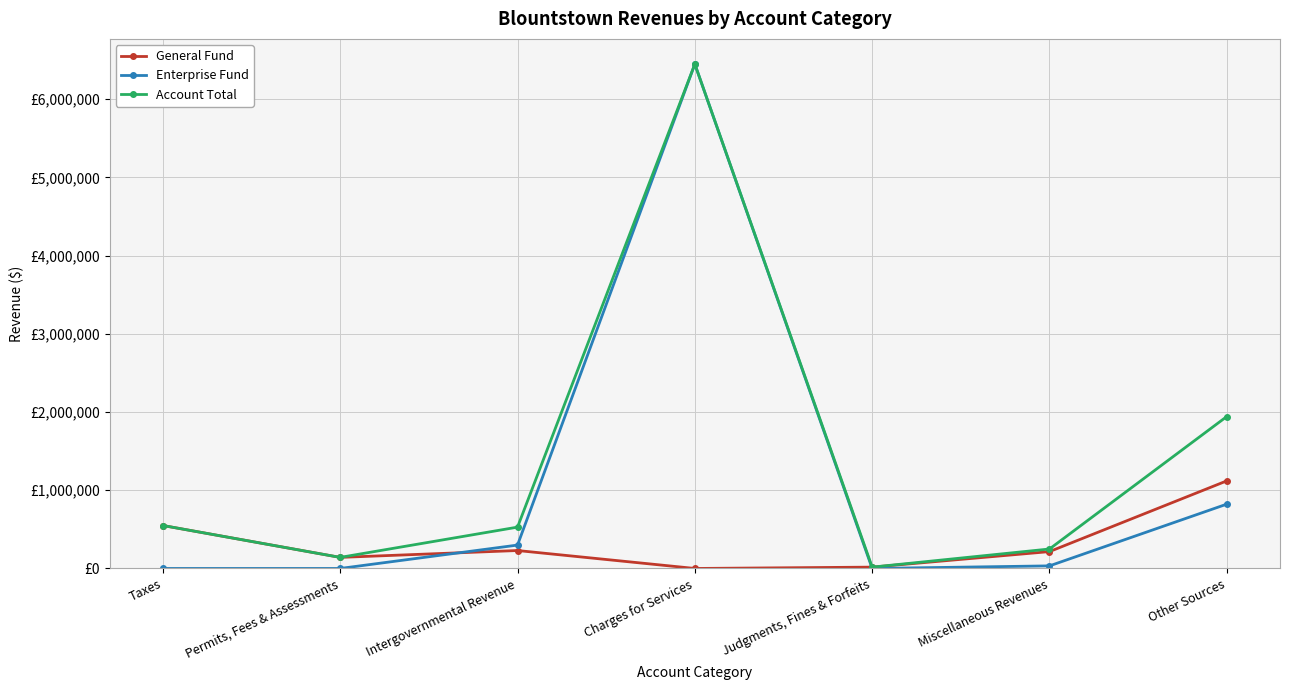

At which category does Enterprise Fund reach its first local valley?

Judgments, Fines & Forfeits